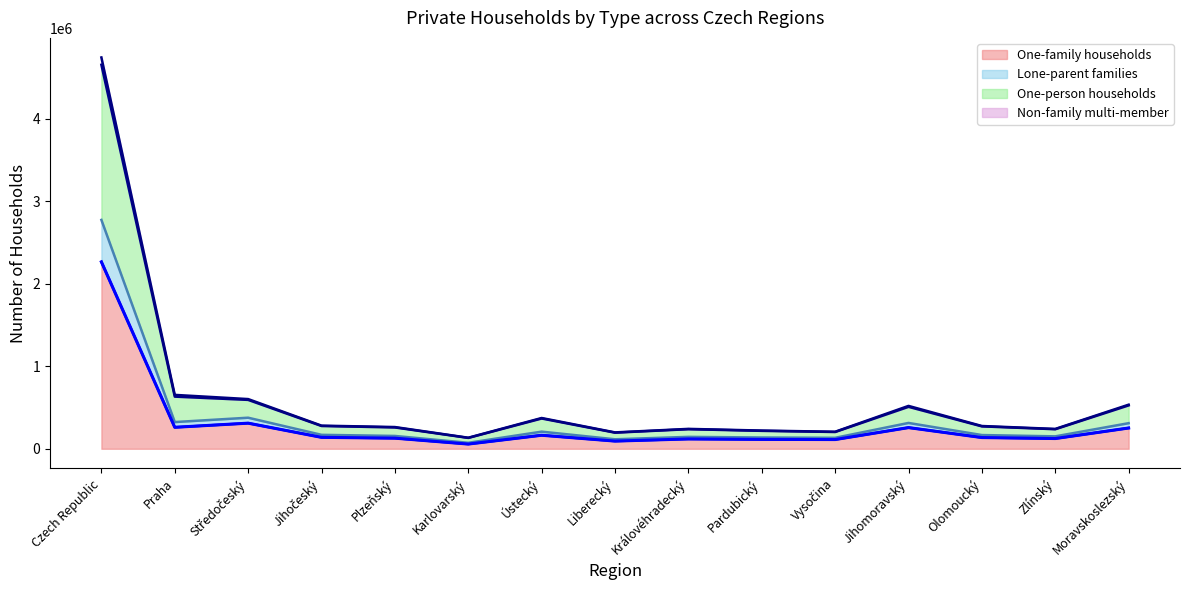

At which category does the chart reach its minimum across all series?

Karlovarský